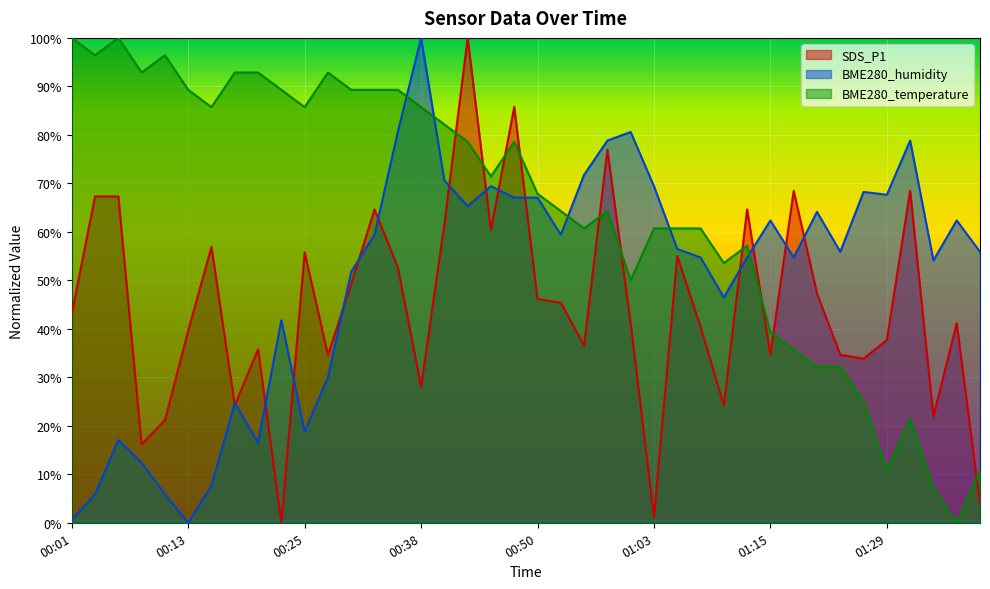

What value does the BME280_humidity series have at 00:11?

5.9